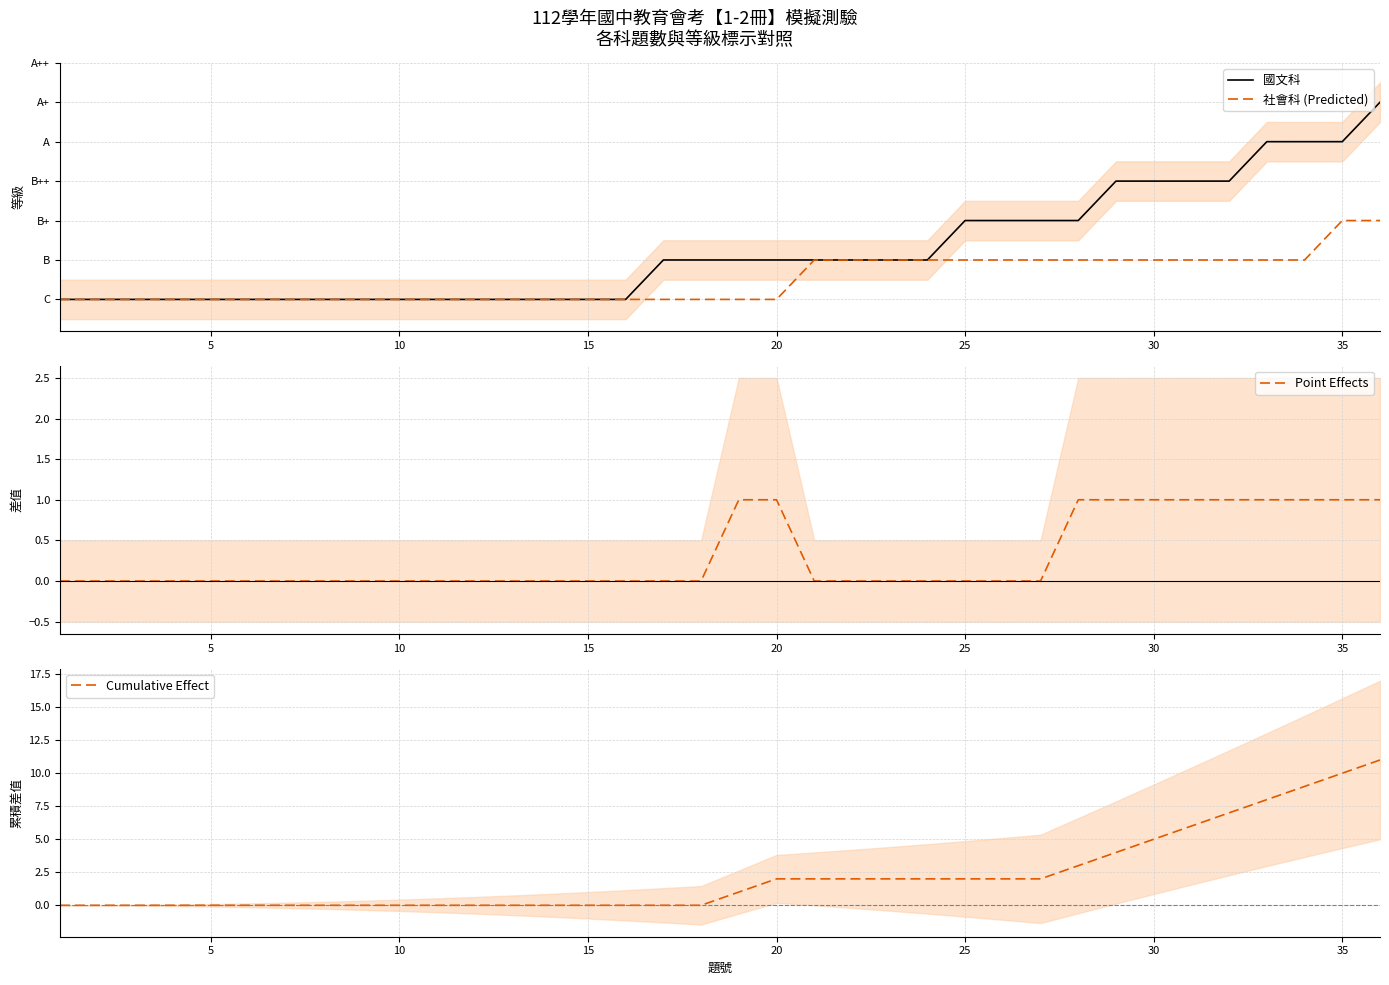

Does the chart display data point markers on the line(s)?

No